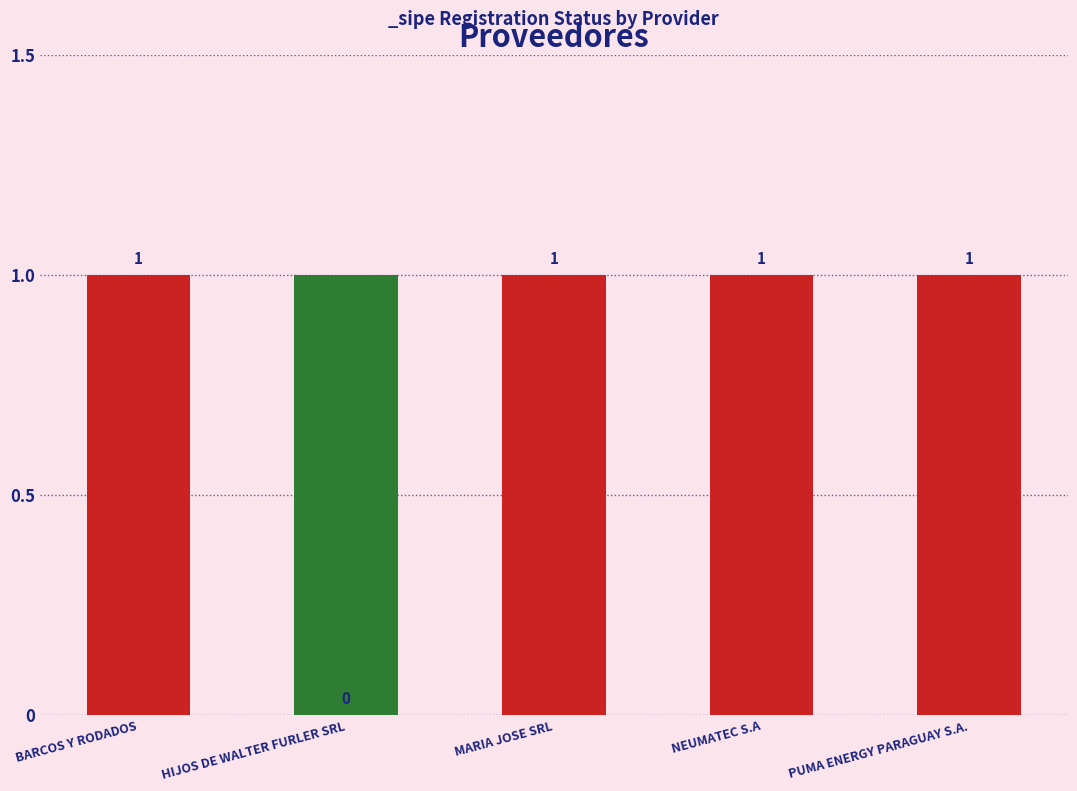

How many positive values are there?

4